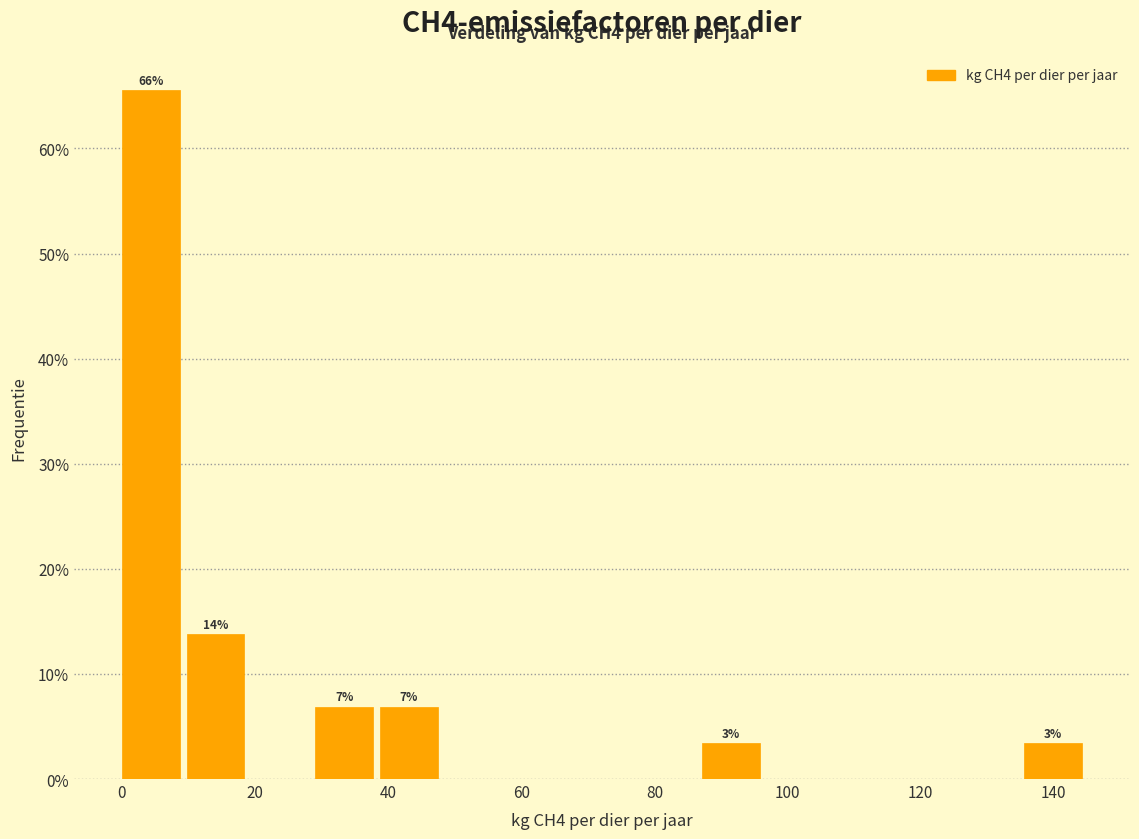

Which range on the x-axis has the tallest bar?

0 to 10